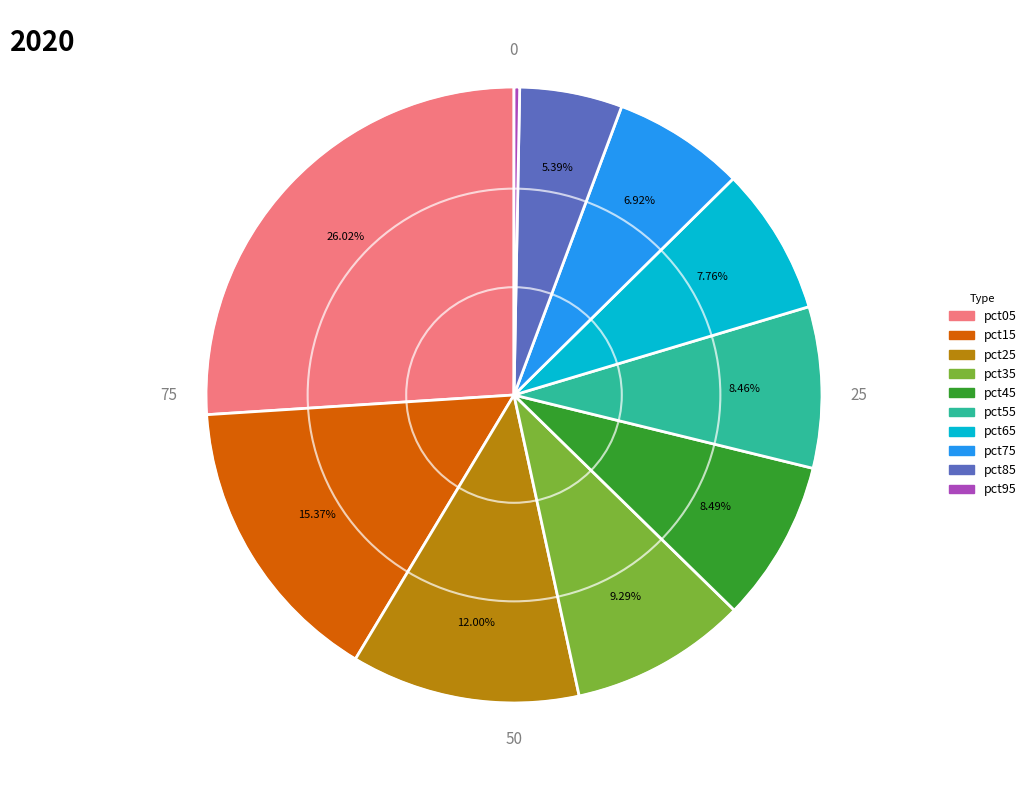

What is the ratio of the value at pct45 to the value at pct05?

0.3